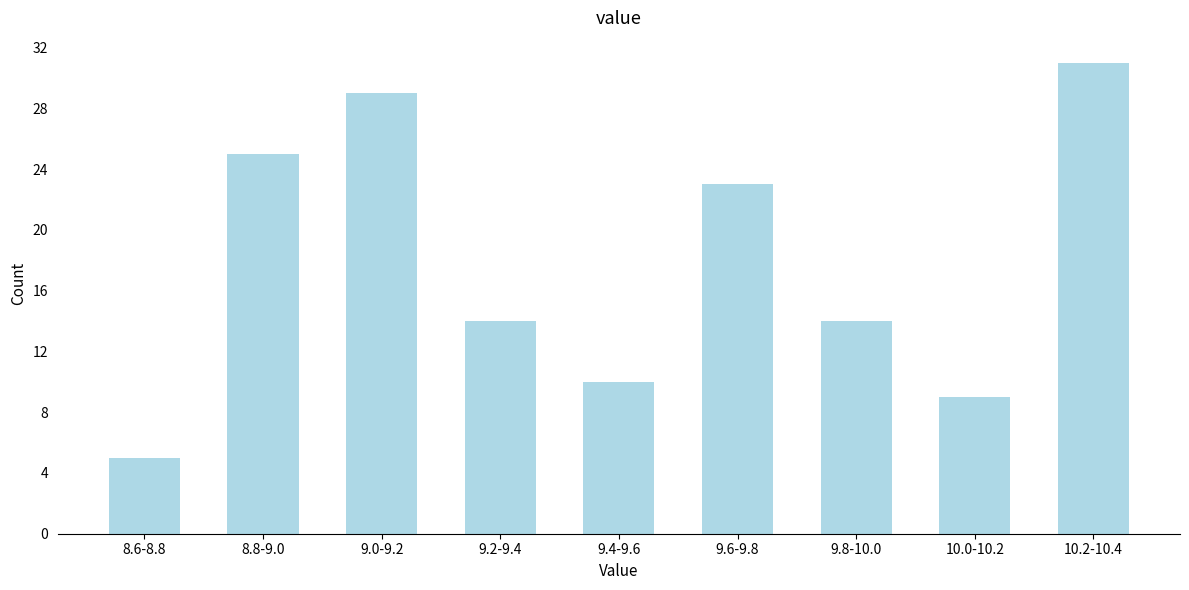

Reading right to left, what are all the values shown in this chart?

10.2-10.4=31	10.0-10.2=9	9.8-10.0=14	9.6-9.8=23	9.4-9.6=10	9.2-9.4=14	9.0-9.2=29	8.8-9.0=25	8.6-8.8=5